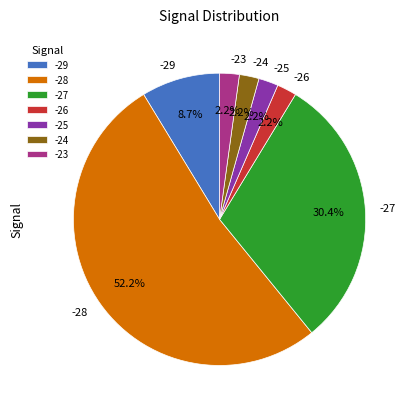

Which category has the biggest portion of the pie?

-28